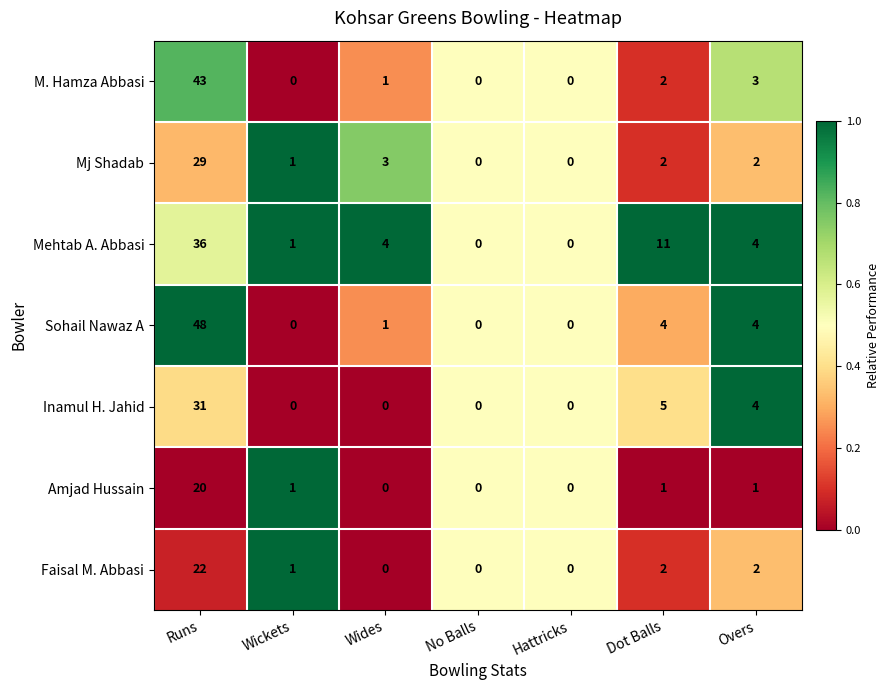

Rank the series by their maximum value, from lowest to highest.

Amjad Hussain, Faisal M. Abbasi, Mj Shadab, Inamul H. Jahid, Mehtab A. Abbasi, M. Hamza Abbasi, Sohail Nawaz A